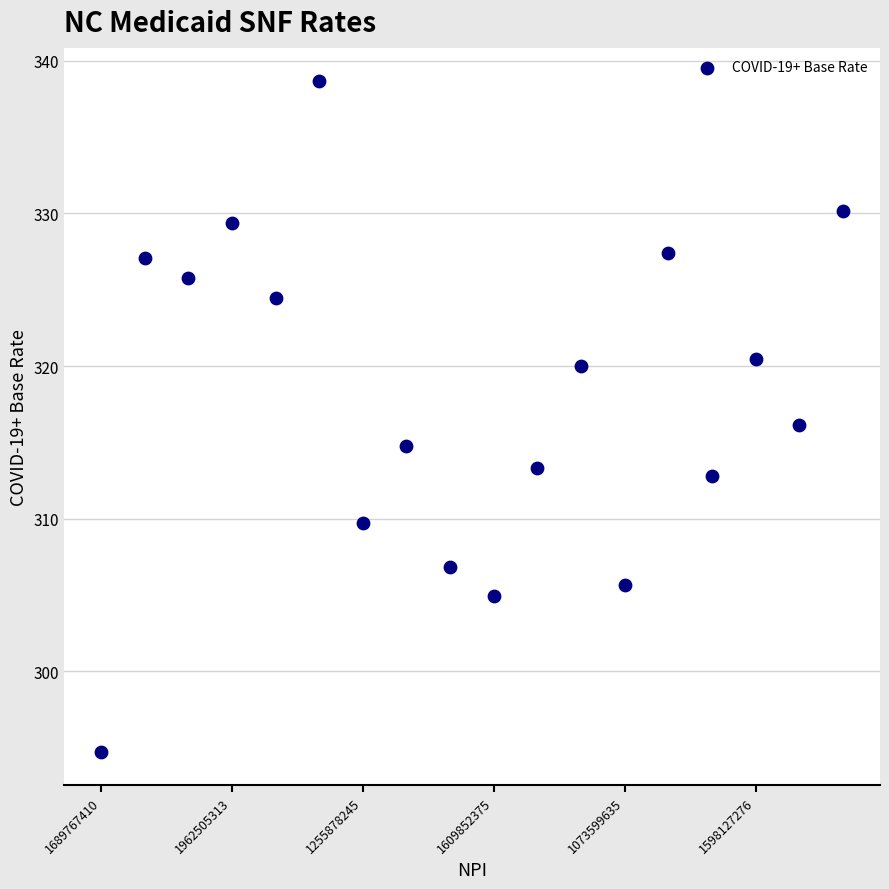

What is the range of Y values (max minus min)?

43.9